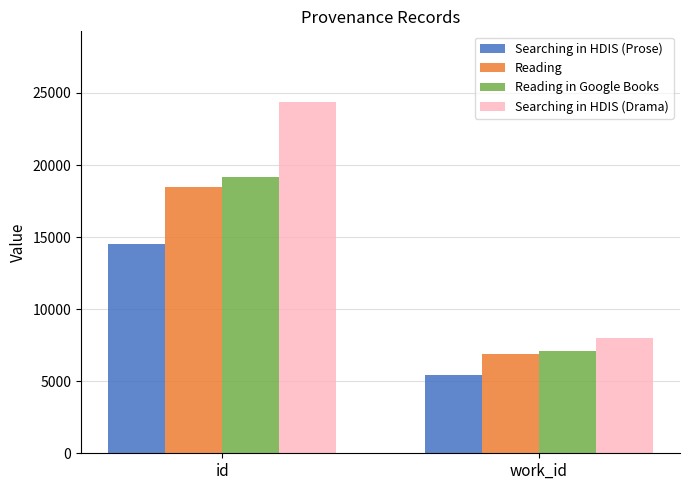

What is the difference between the Searching in HDIS (Drama) values at id and work_id?

16381